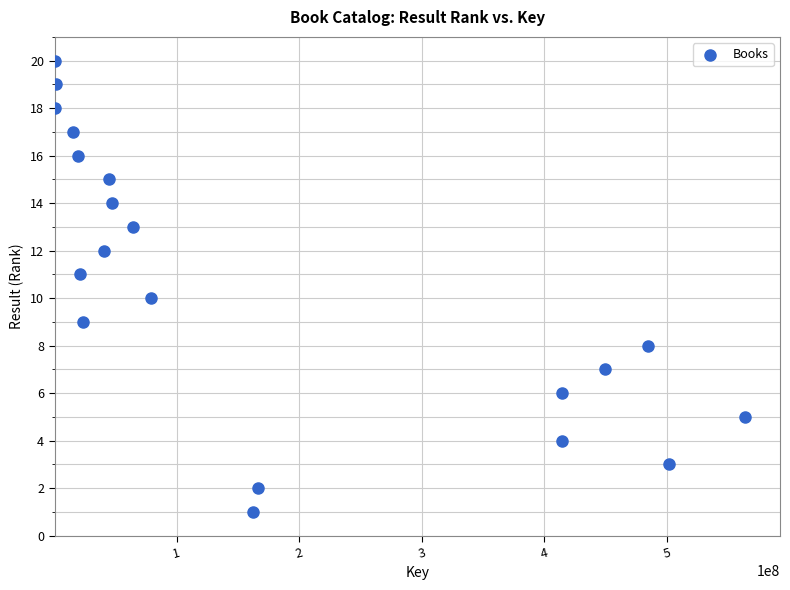

What is the range of X values (max minus min)?

563903889